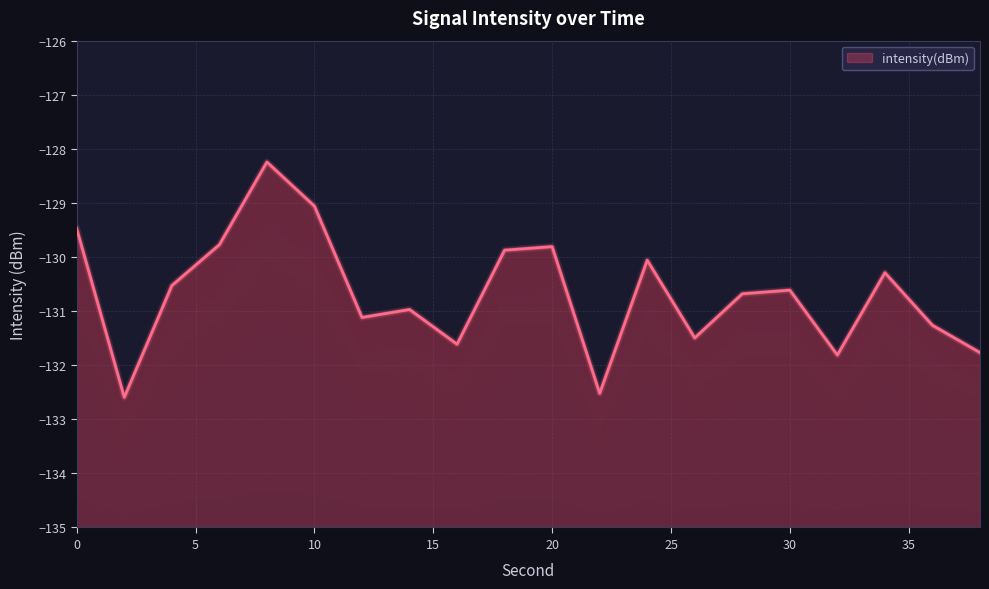

How many points are higher than both their immediate neighbors (excluding endpoints)?

6